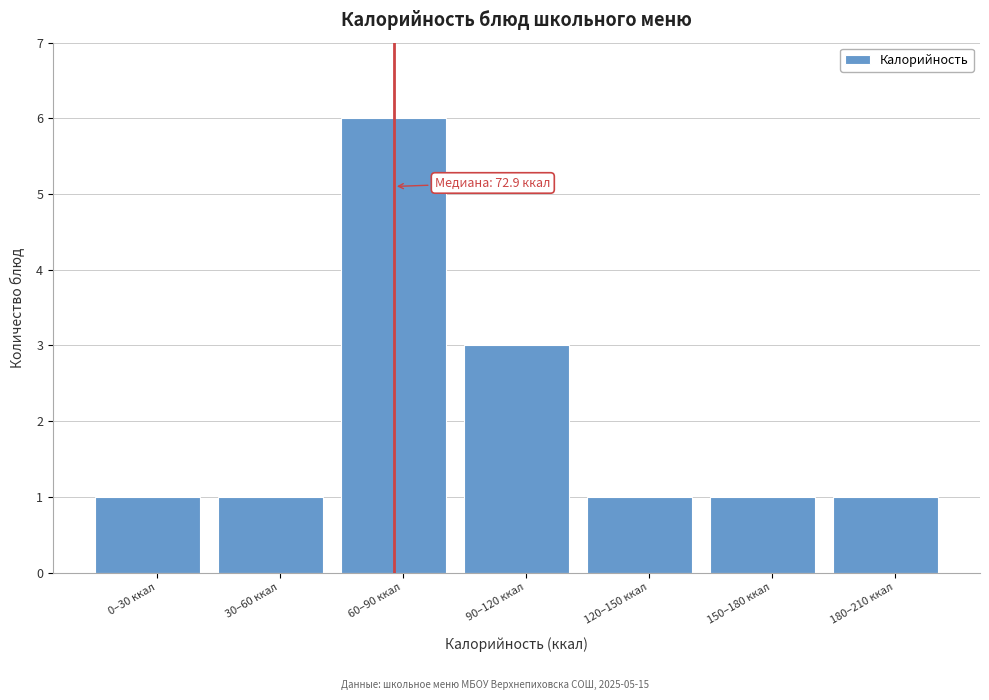

Reading right to left, extract all data points from this chart.

180–210 ккал=1	150–180 ккал=1	120–150 ккал=1	90–120 ккал=3	60–90 ккал=6	30–60 ккал=1	0–30 ккал=1